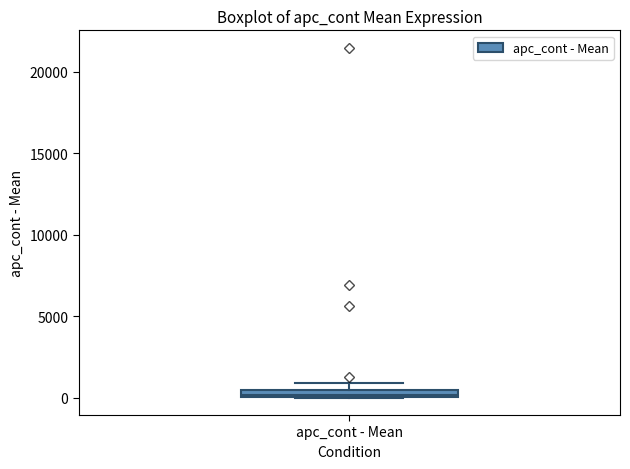

Where is the upper edge of the box for apc_cont - Mean on the y-axis? The values are not printed on the chart, so give them approximately, as read against the axis.

500